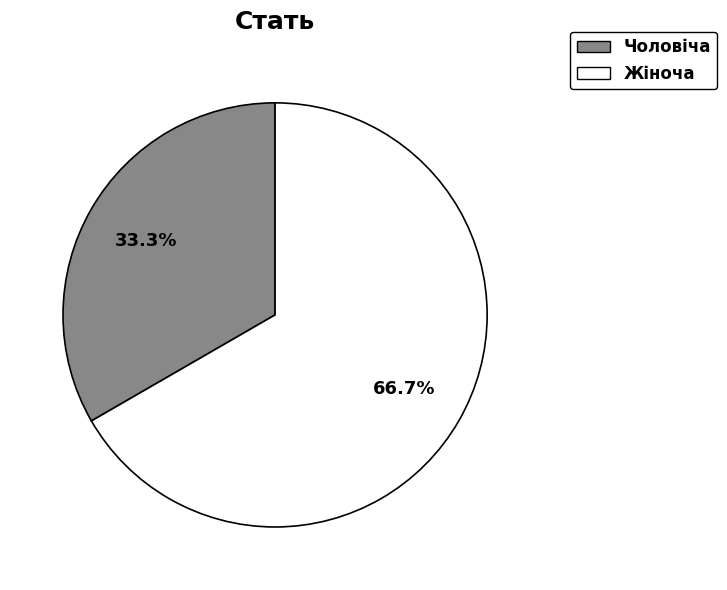

To the nearest percent, what is the difference between the largest and smallest slice percentages?

33%